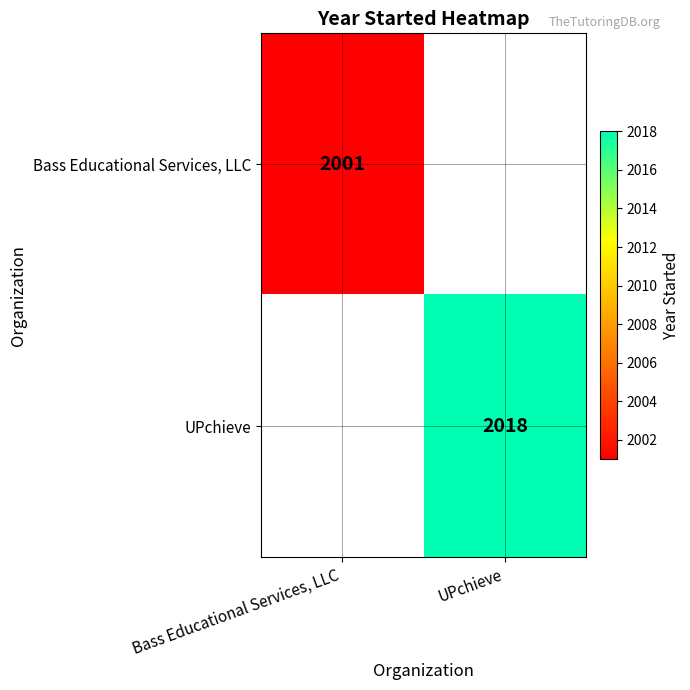

How many categories are shown in the chart?

2